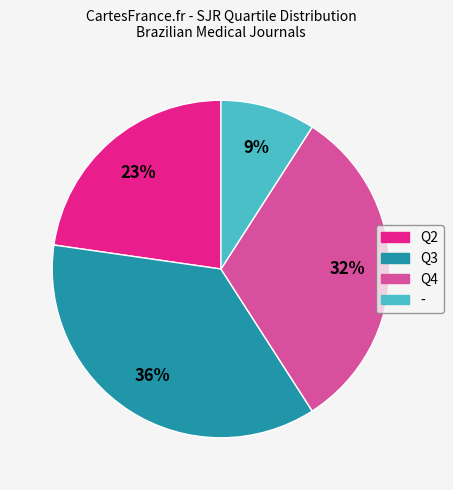

True or false: Q2 accounts for 23% of the total.

True